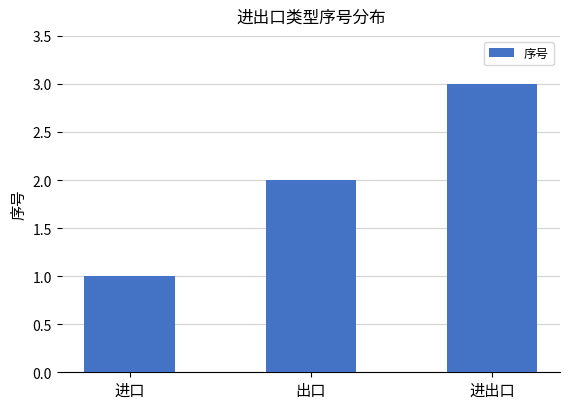

Between 进出口 and 出口, which is larger?

进出口